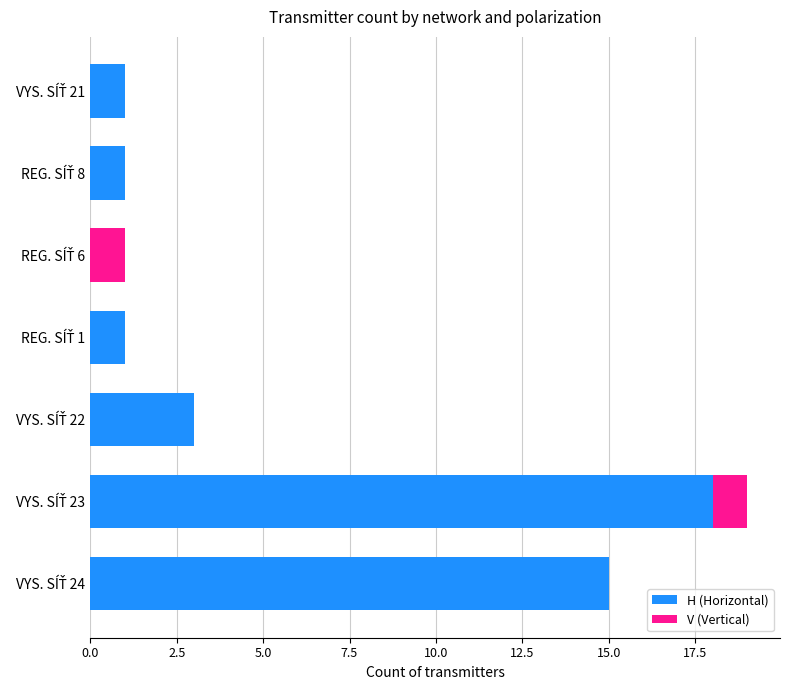

What is the sum of all H (Horizontal) values?

39